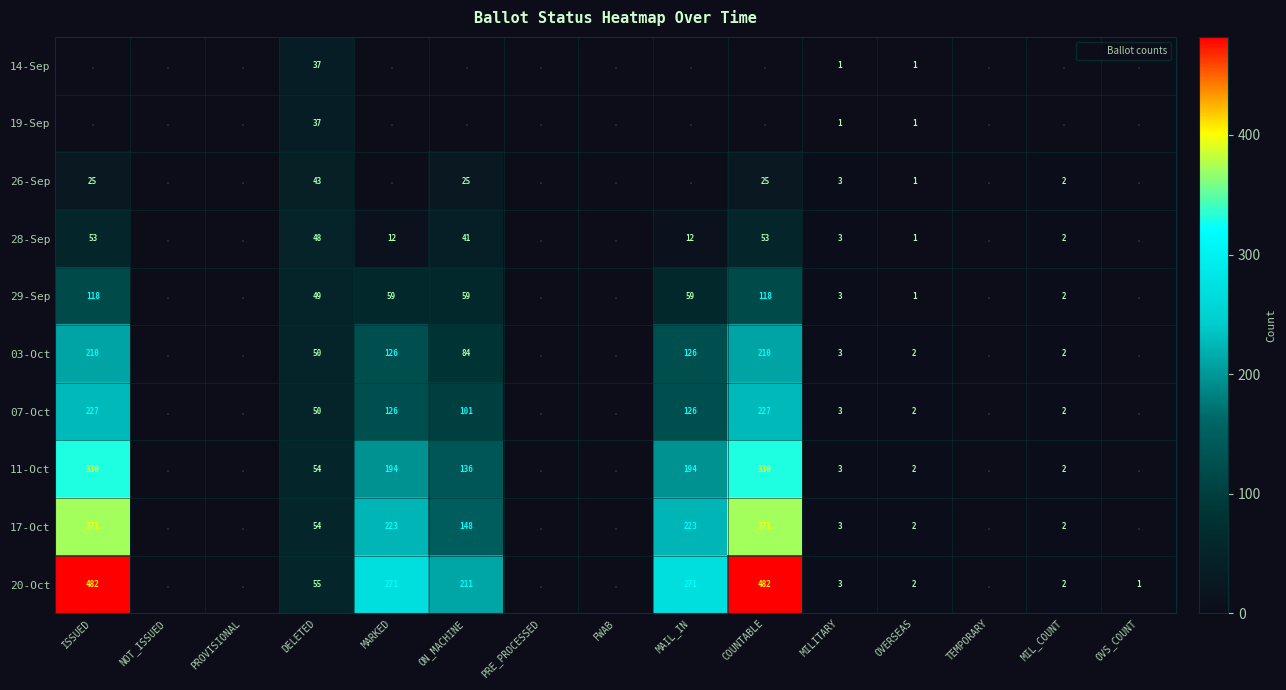

What is the sum of the 20-Oct values at MARKED and PRE_PROCESSED?

271